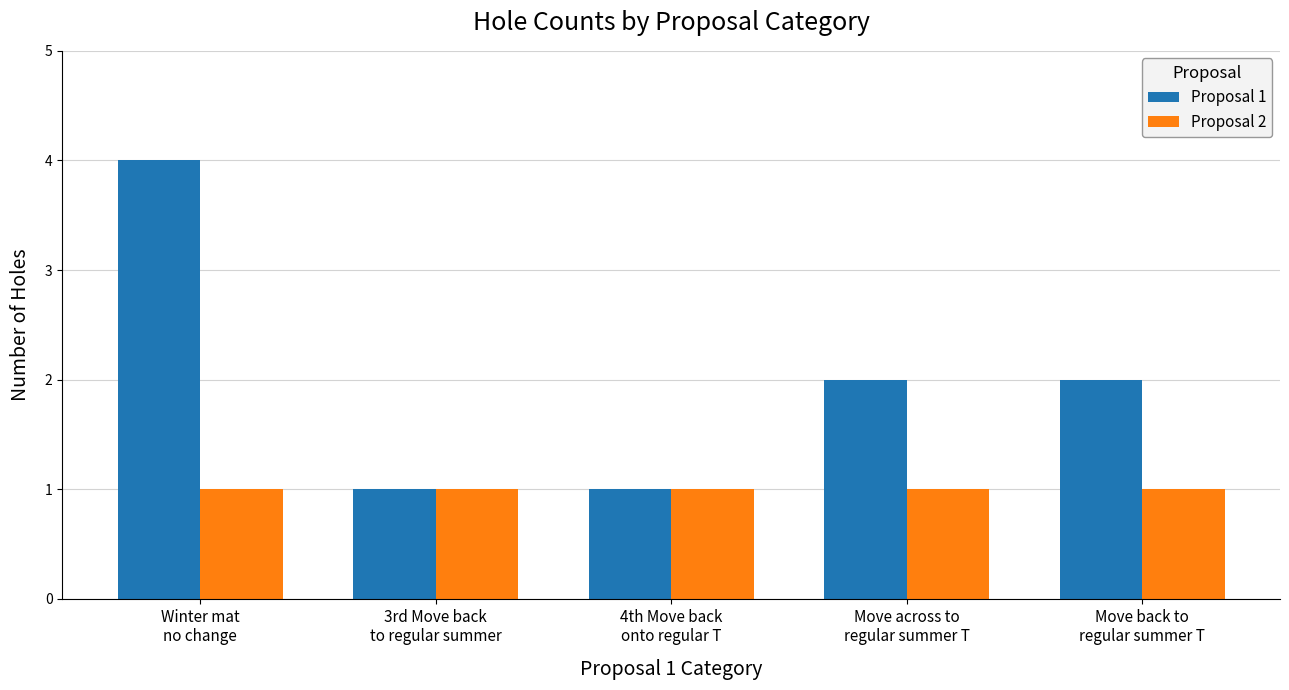

Rank the series by their average value, from highest to lowest.

Proposal 1, Proposal 2